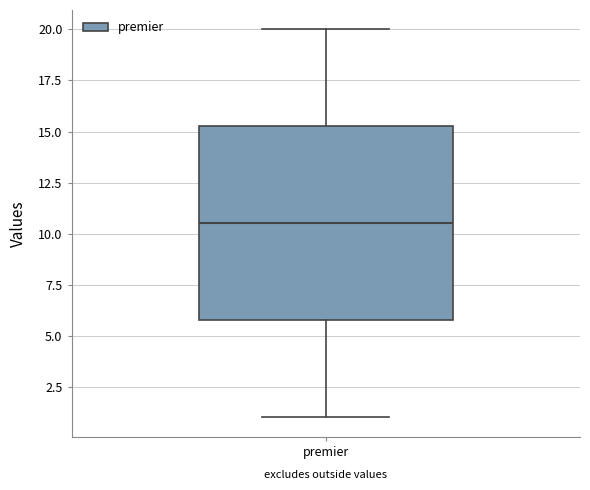

Read this box plot against the y-axis: the position of the median line, the range covered by the box, and the ends of both whiskers. The values are not printed on the chart, so give them approximately, as read against the axis.

median 10.5, box 6.0 to 15.5, whiskers 1.0 to 20.0